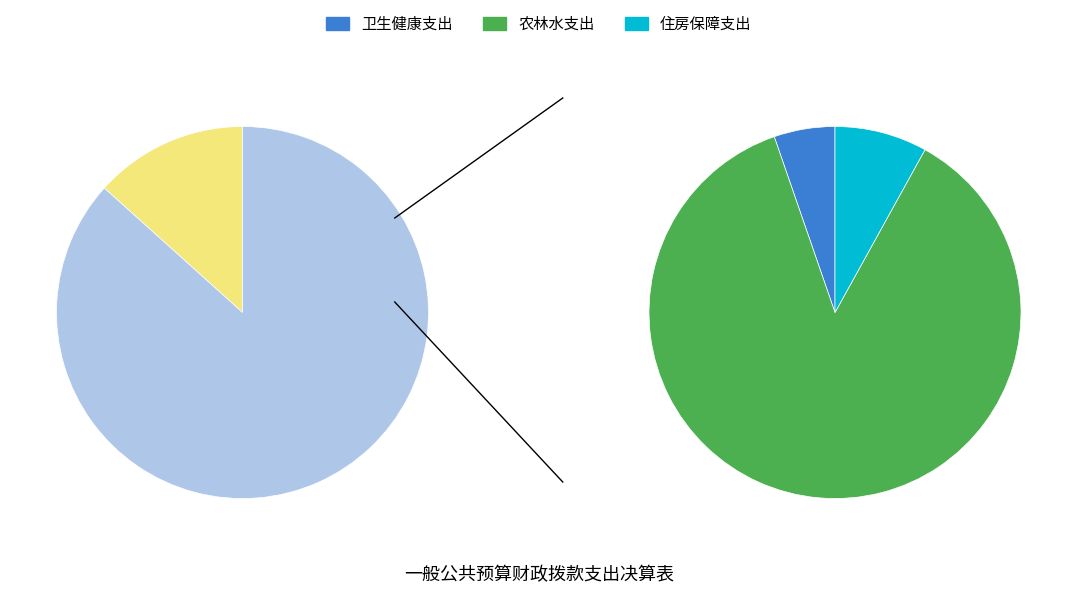

How many slices are in this pie chart?

3